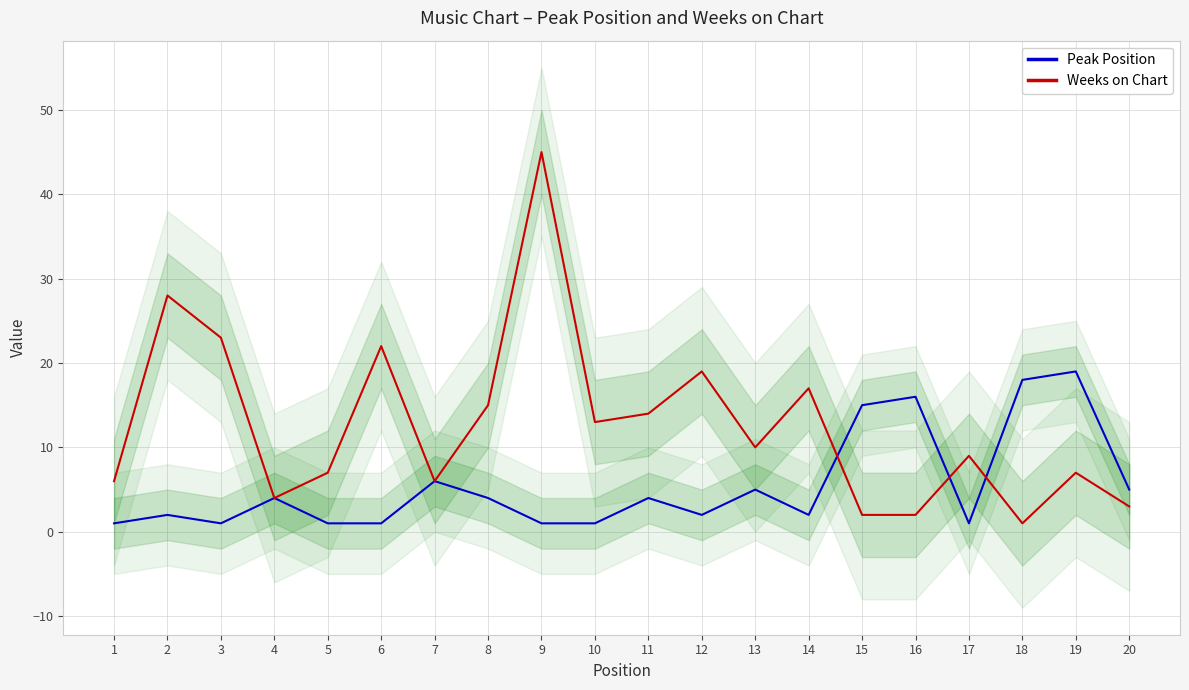

Which series ends up on top after the final intersection of Weeks on Chart and Peak Position?

Peak Position